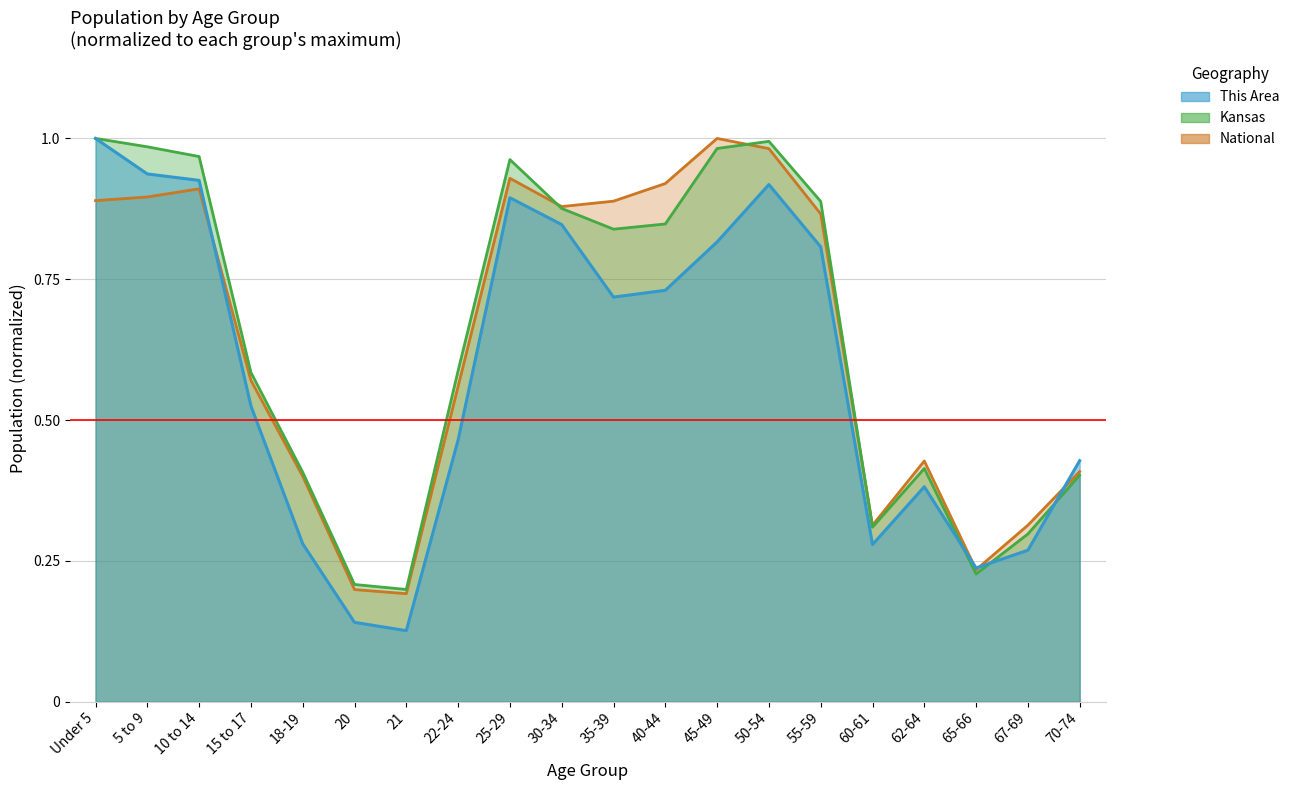

What is the spread (max minus min) of values at 5 to 9?

0.1